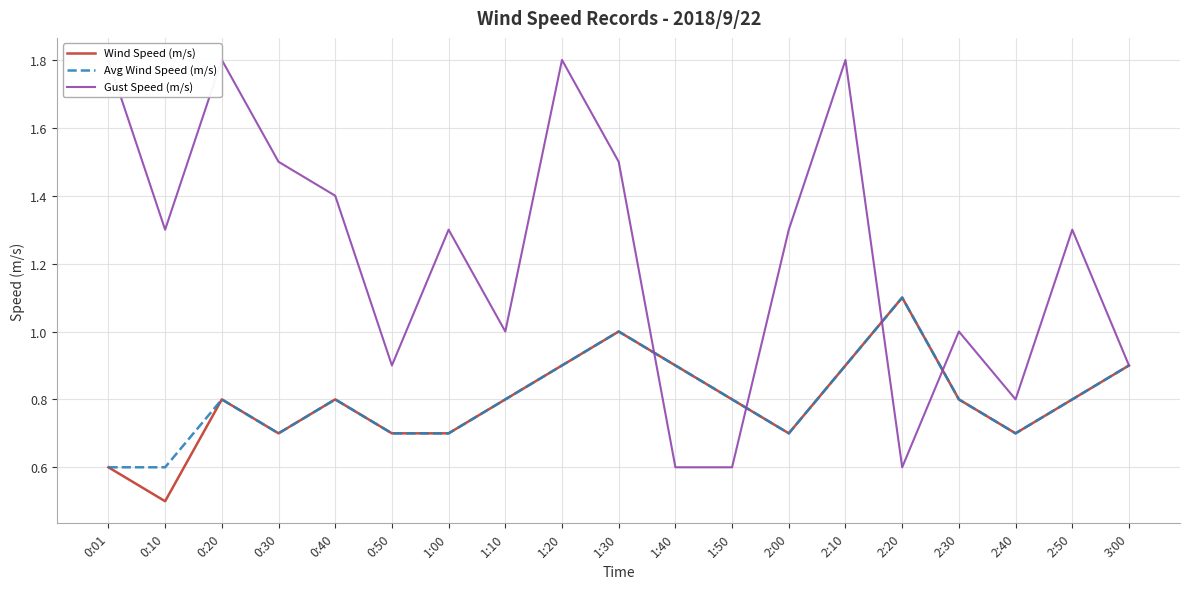

Reading right to left, extract all data points from this chart.

Wind Speed (m/s): 0.9	0.8	0.7	0.8	1.1	0.9	0.7	0.8	0.9	1.0	0.9	0.8	0.7	0.7	0.8	0.7	0.8	0.5	0.6
Avg Wind Speed (m/s): 0.9	0.8	0.7	0.8	1.1	0.9	0.7	0.8	0.9	1.0	0.9	0.8	0.7	0.7	0.8	0.7	0.8	0.6	0.6
Gust Speed (m/s): 0.9	1.3	0.8	1.0	0.6	1.8	1.3	0.6	0.6	1.5	1.8	1.0	1.3	0.9	1.4	1.5	1.8	1.3	1.8